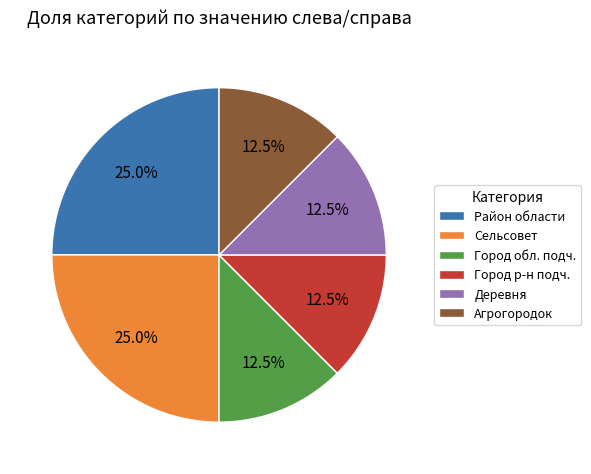

What is the total percentage of Сельсовет and Город обл. подч.?

37.5%